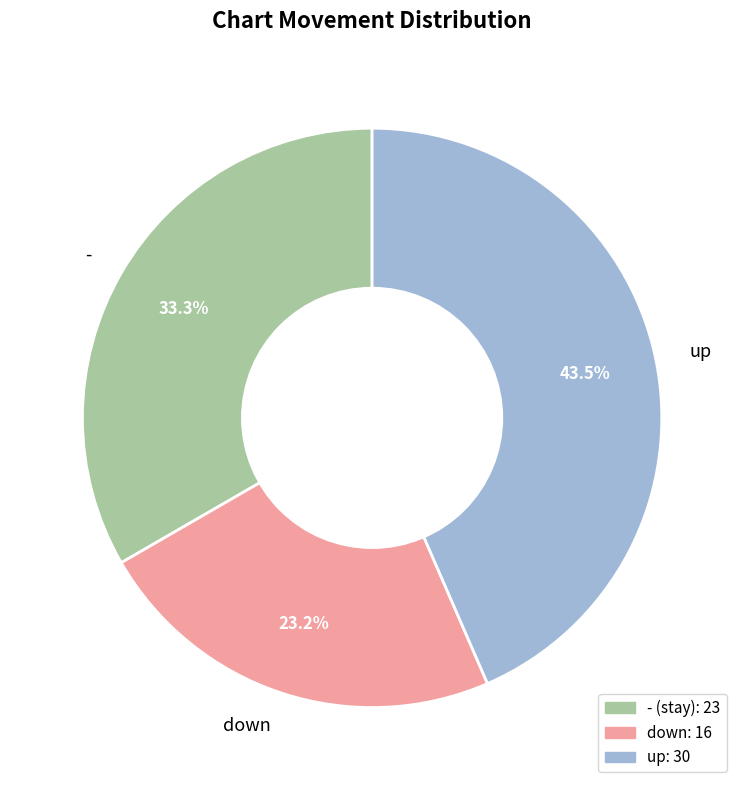

To the nearest percent, what is the difference between the down and - slice percentages?

10%